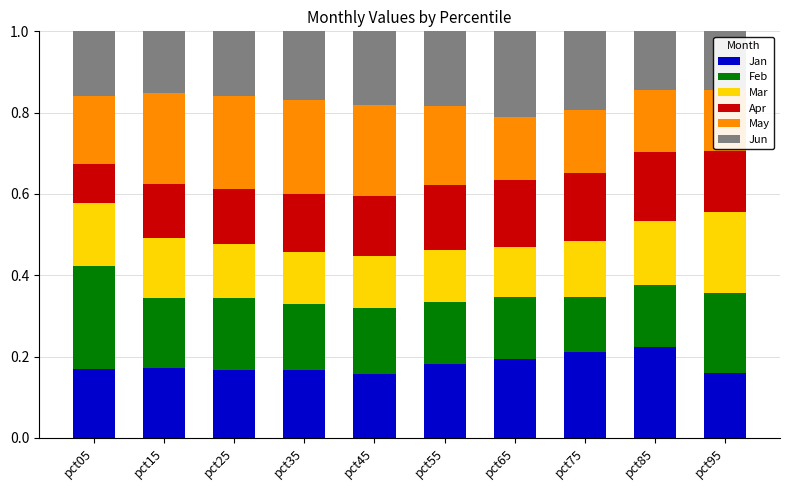

What is the highest value of the Mar series?

0.2